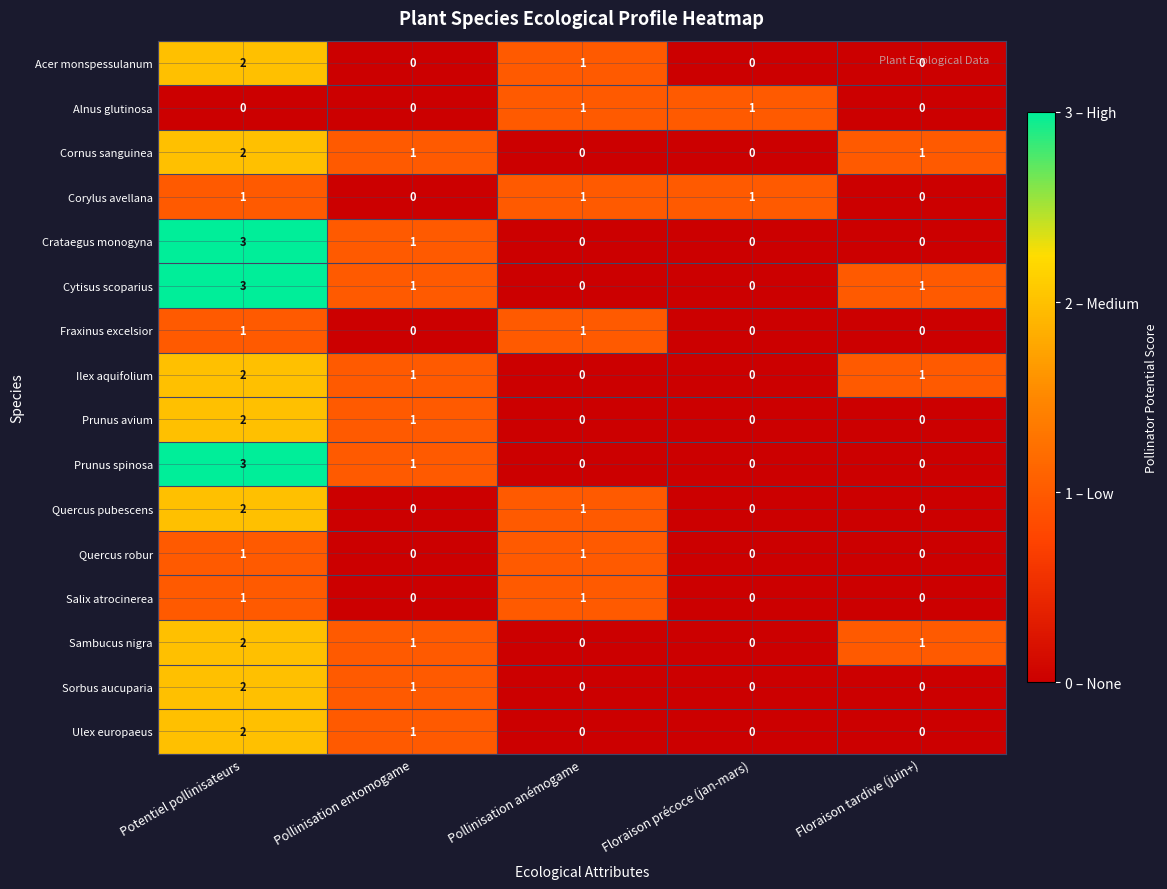

Count the number of data series in this chart.

16